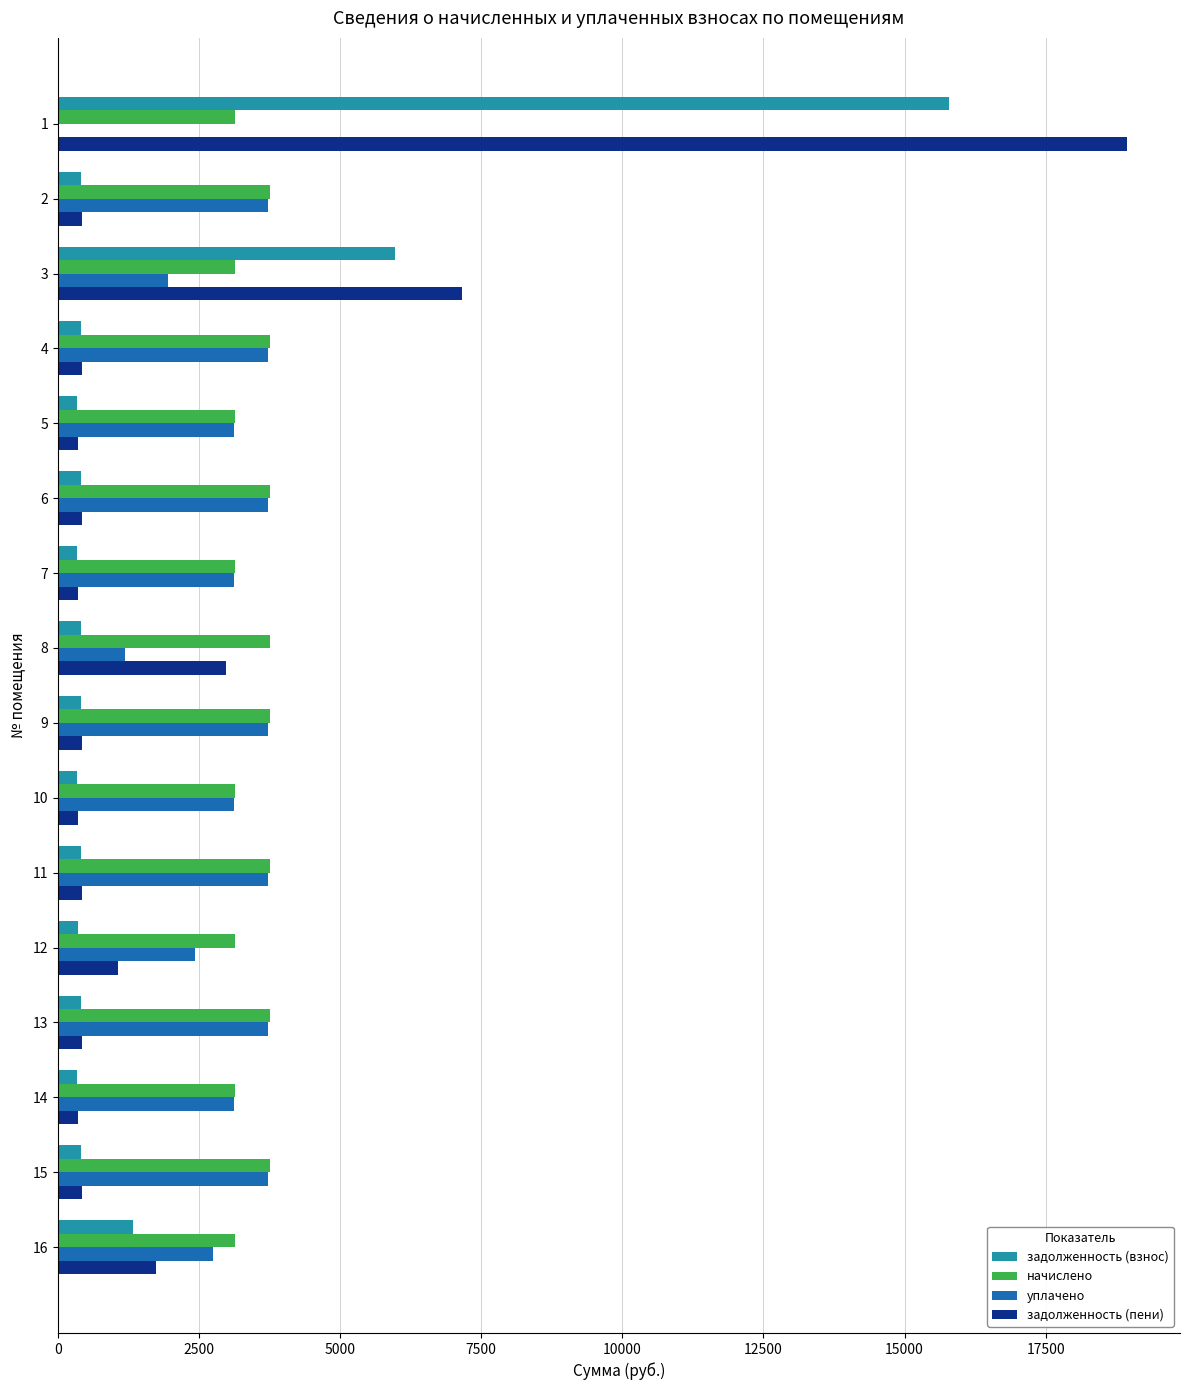

Which series has the widest spread of values?

задолженность (пени)